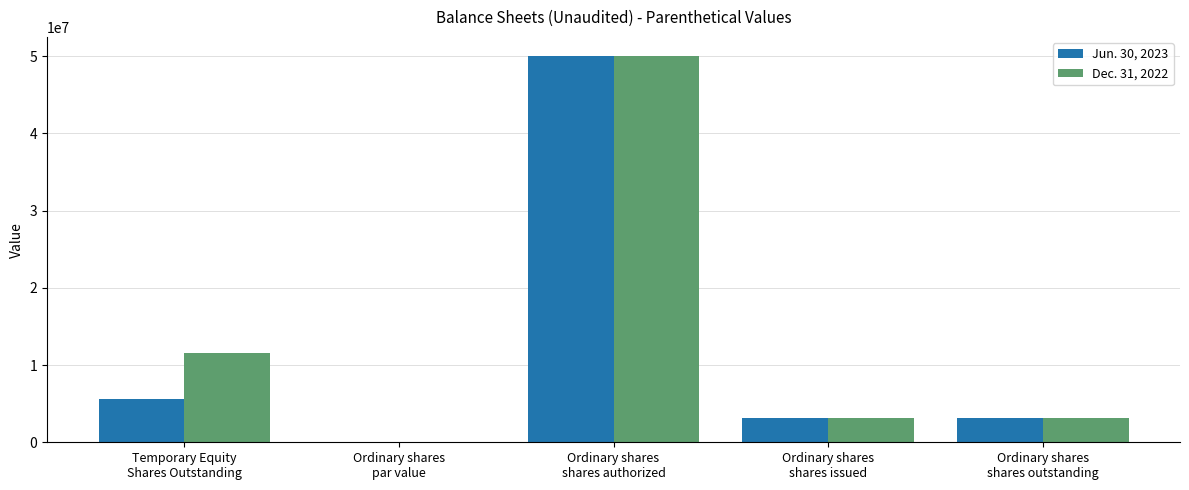

What is the greatest value displayed?

50000000.0